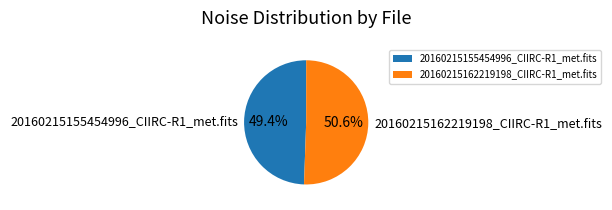

Rank the categories by value from highest to lowest.

20160215162219198_CIIRC-R1_met.fits, 20160215155454996_CIIRC-R1_met.fits